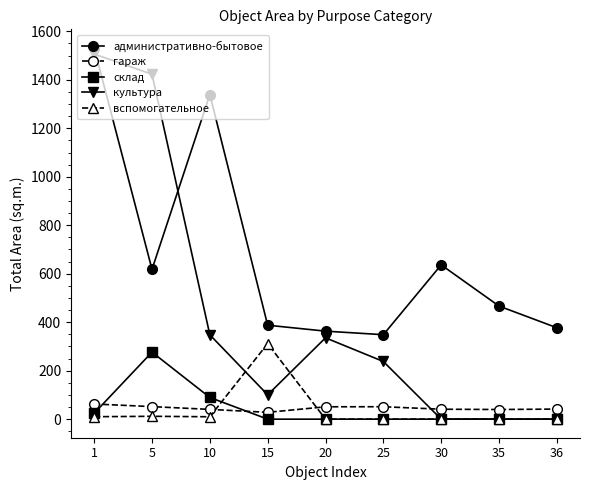

What is the difference between the административно-бытовое values at 36 and 10?

961.9